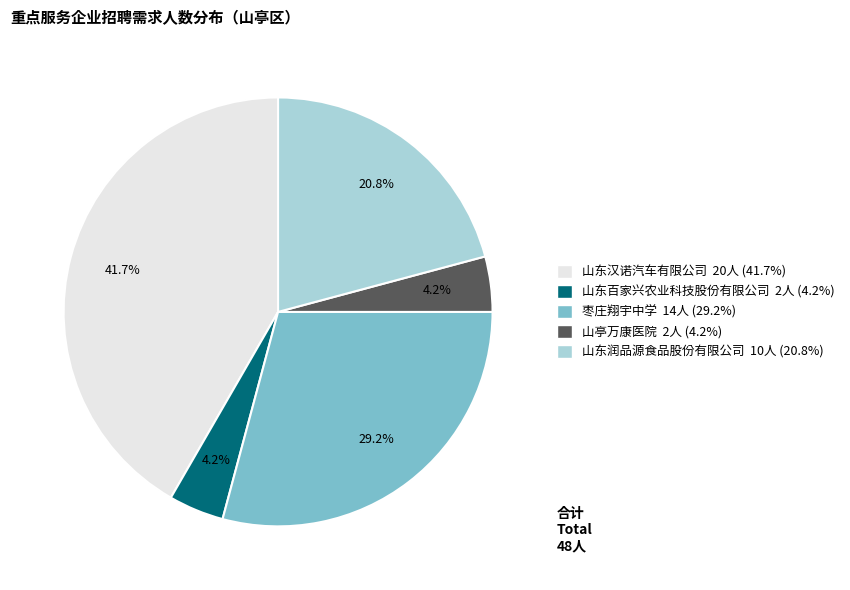

Which has a higher value, 山东汉诺汽车有限公司 or 山东润品源食品股份有限公司?

山东汉诺汽车有限公司